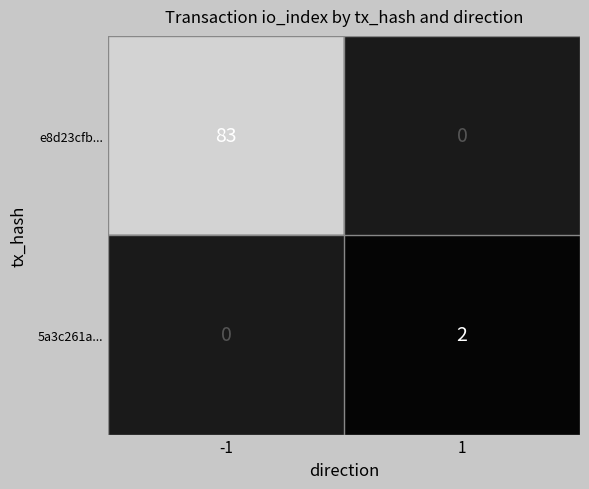

True or false: e8d23cfb... has a value of 133 at -1.

False